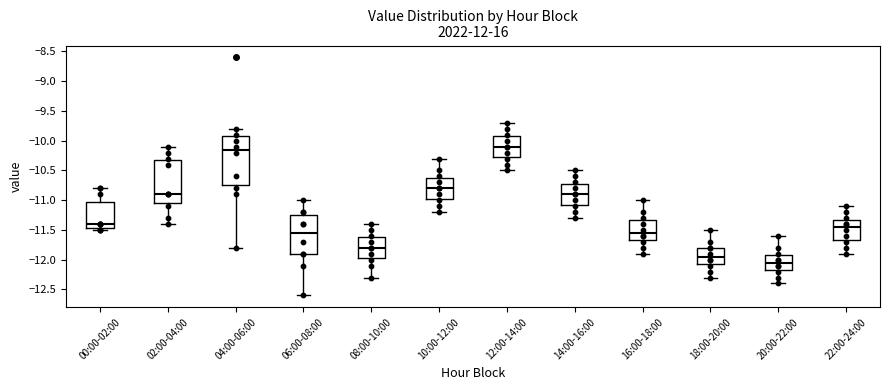

Comparing the boxes themselves (not the whiskers), which one is the tallest?

04:00-06:00